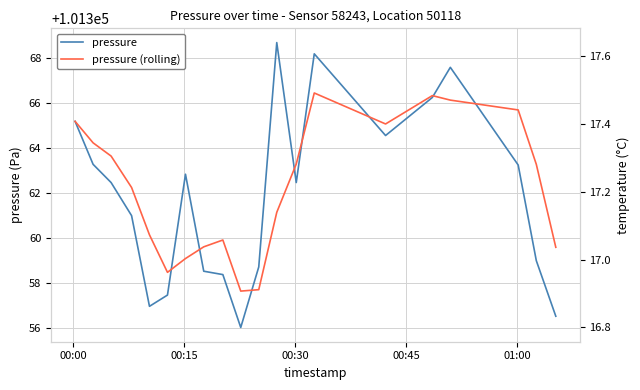

Which series has the largest range (max minus min)?

pressure